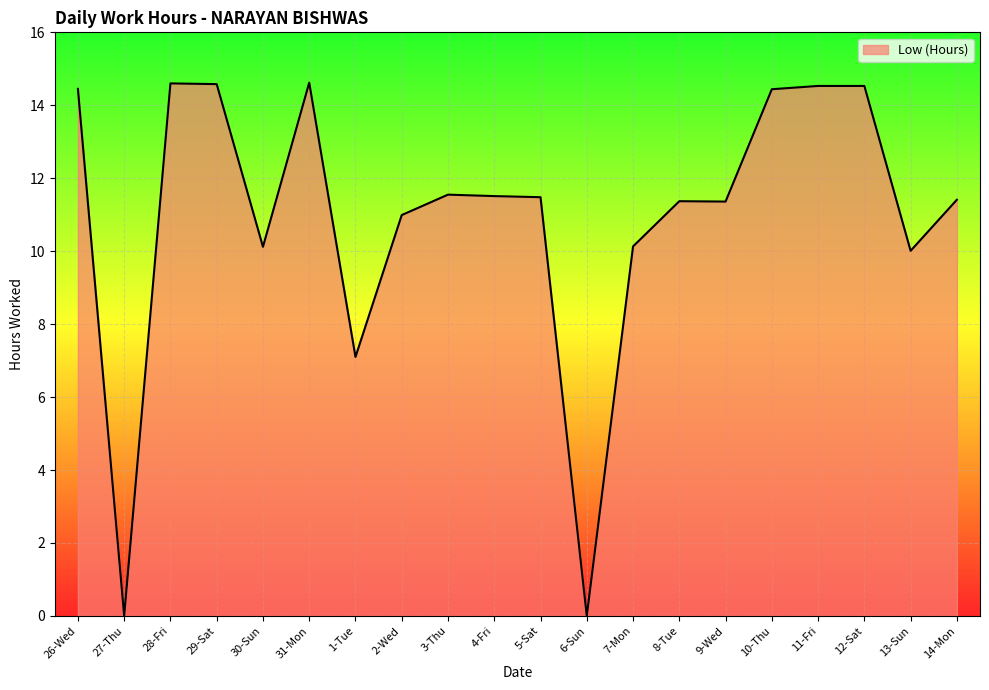

What is the difference between the values at 31-Mon and 30-Sun?

4.5